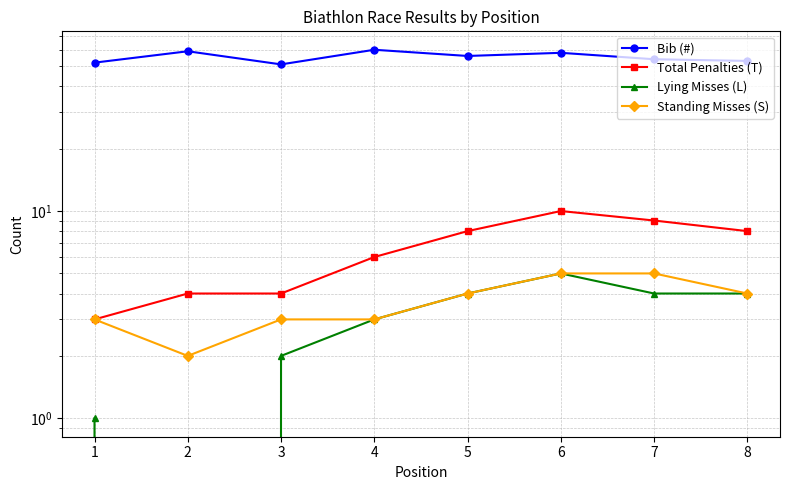

Where is Total Penalties (T) nearest to the value 6?

4